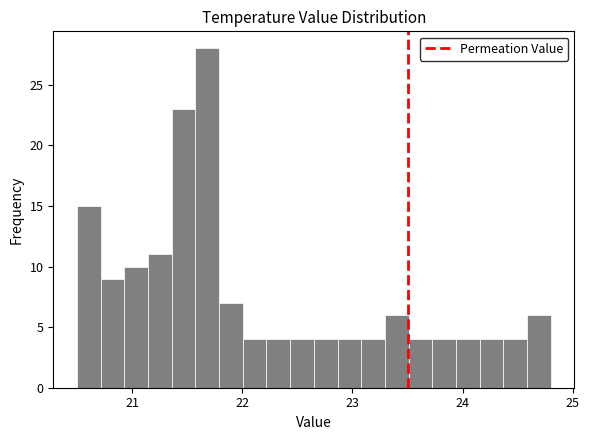

Around what value on the x-axis is the tallest bar? Give the approximate position of its centre, as read against the axis.

21.7